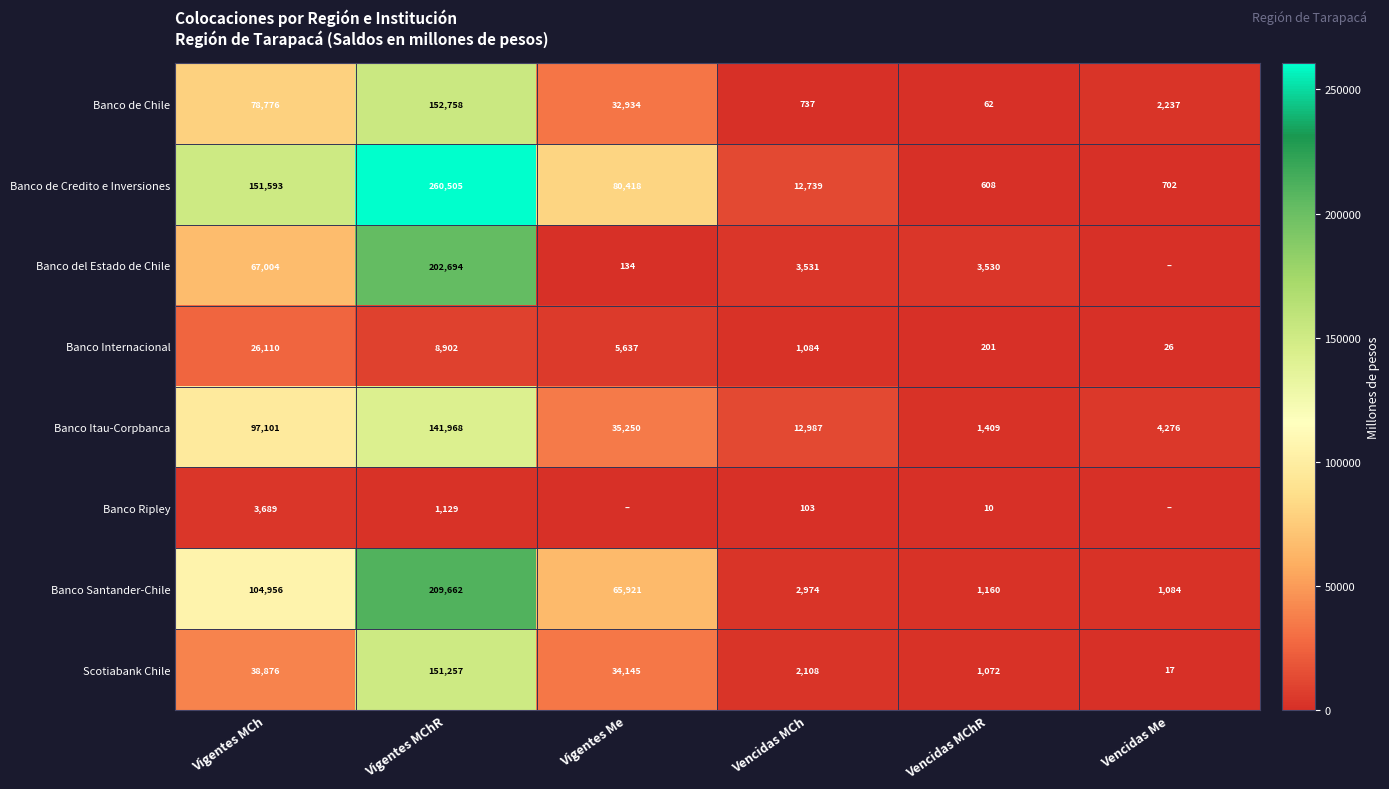

Which category has the lowest value in the Scotiabank Chile series?

Vencidas Me